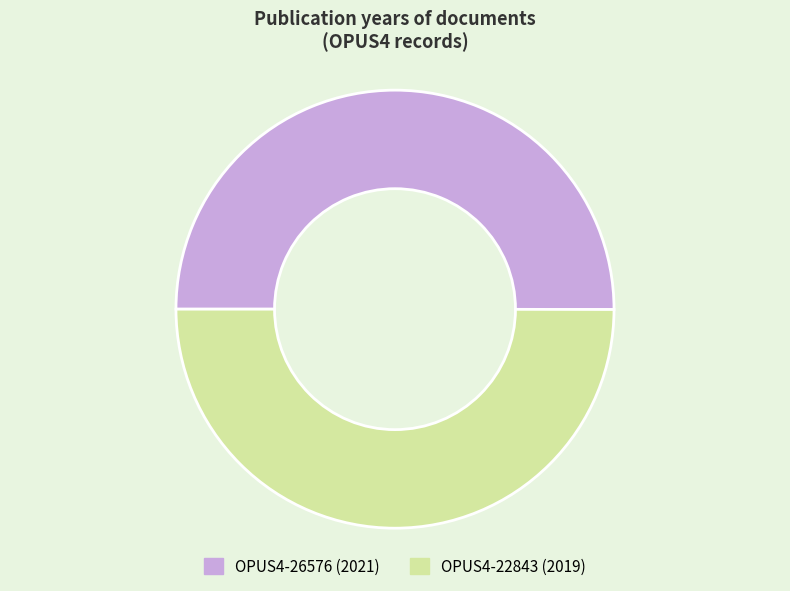

Count the number of slices in the pie.

2